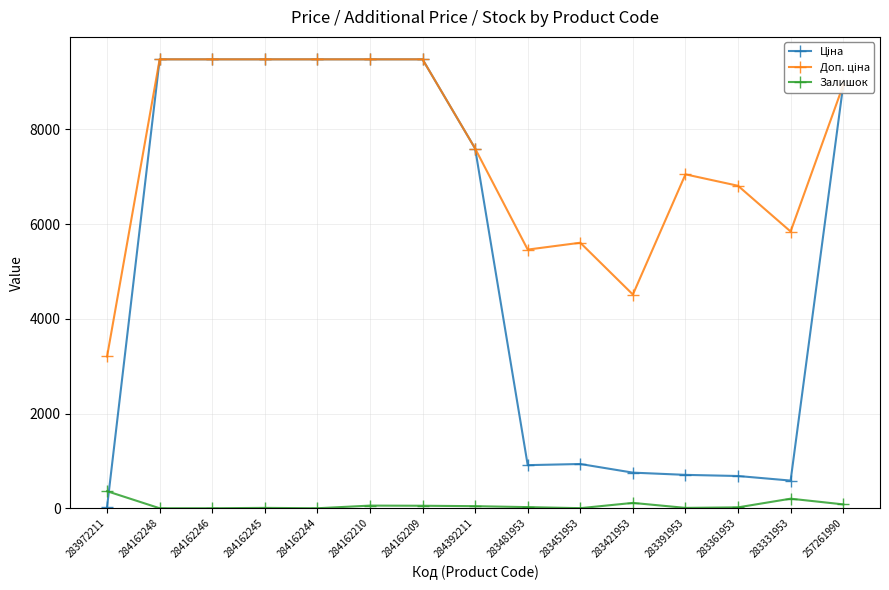

What is the maximum value shown in the chart?

9480.1